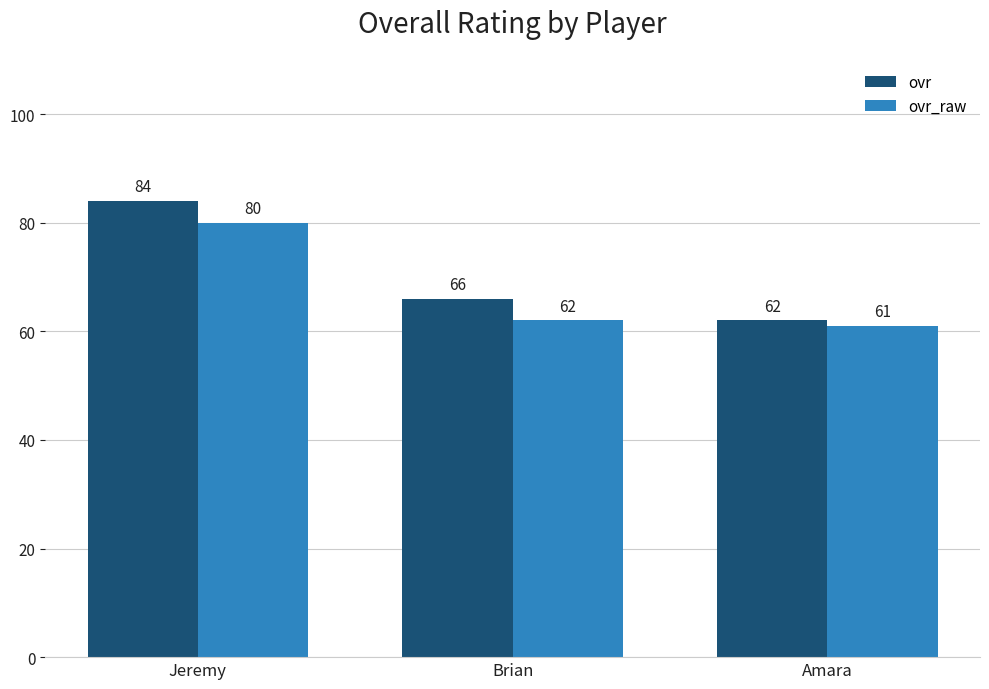

What is the difference between the ovr values at Amara and Brian?

4